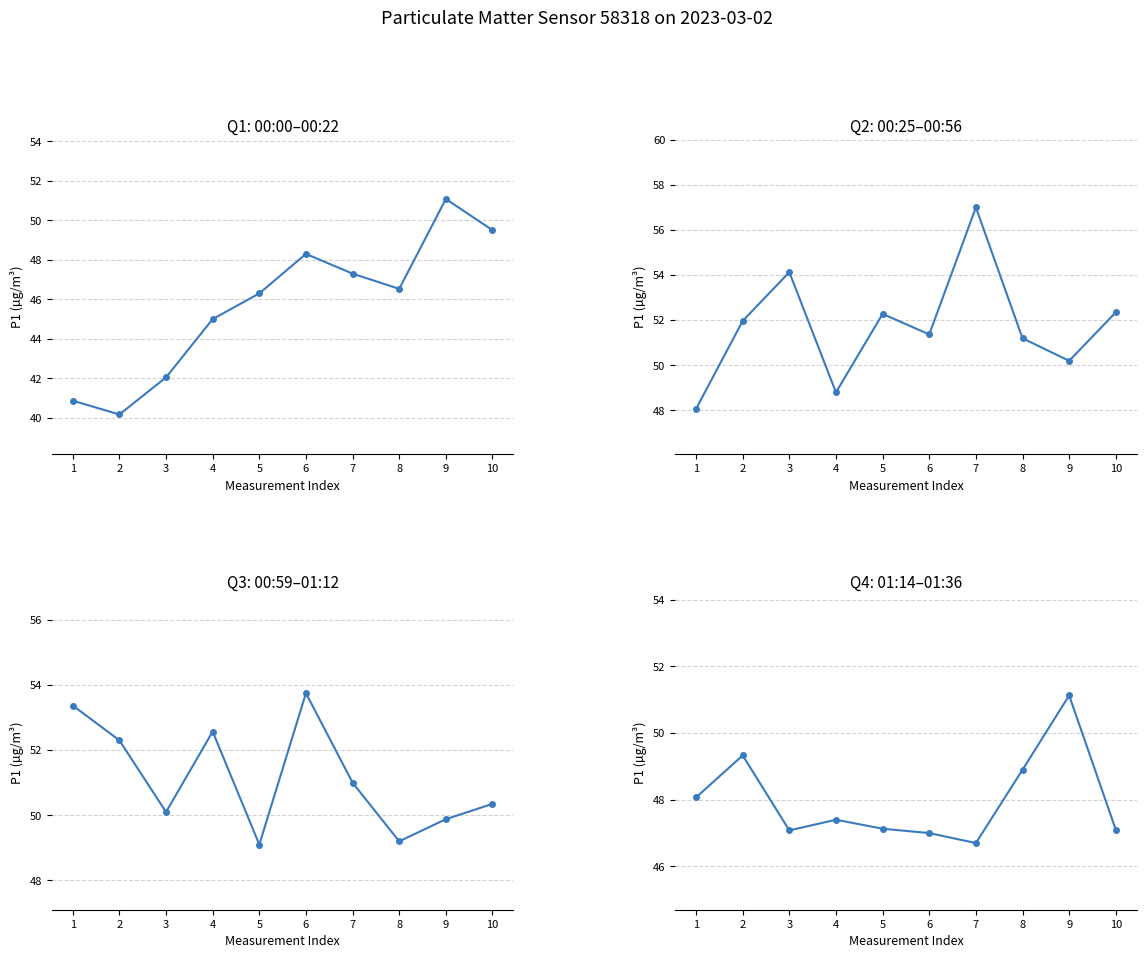

Approximately how many times larger is the value at 5 compared to 9?

0.9